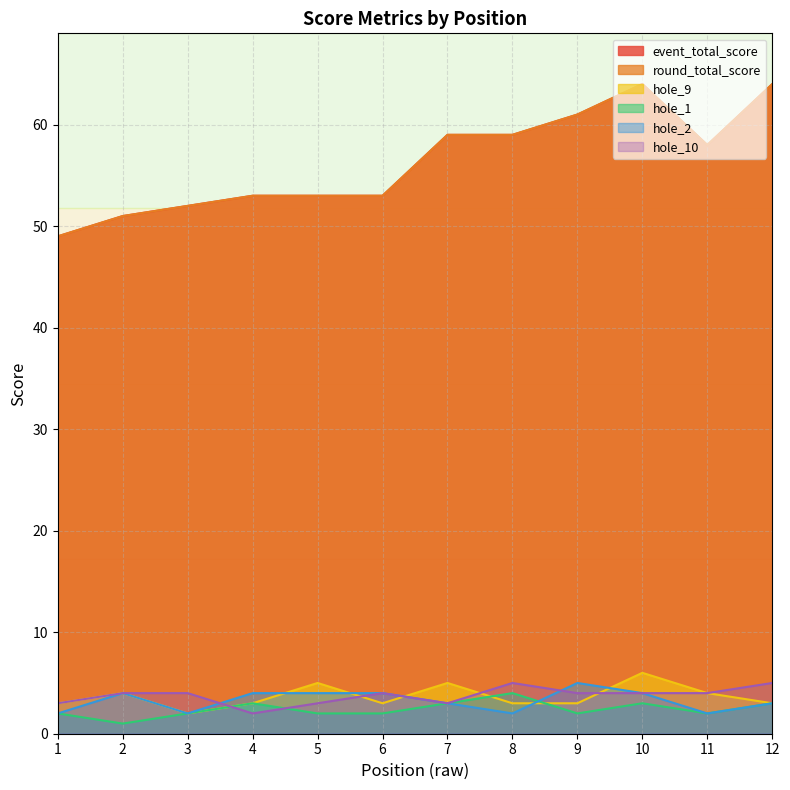

How many times do hole_10 and hole_9 cross each other?

5